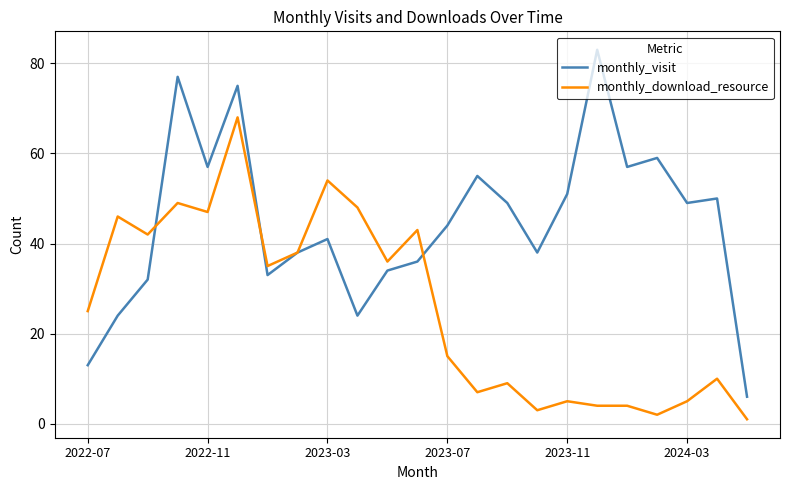

Which series has the widest spread of values?

monthly_visit